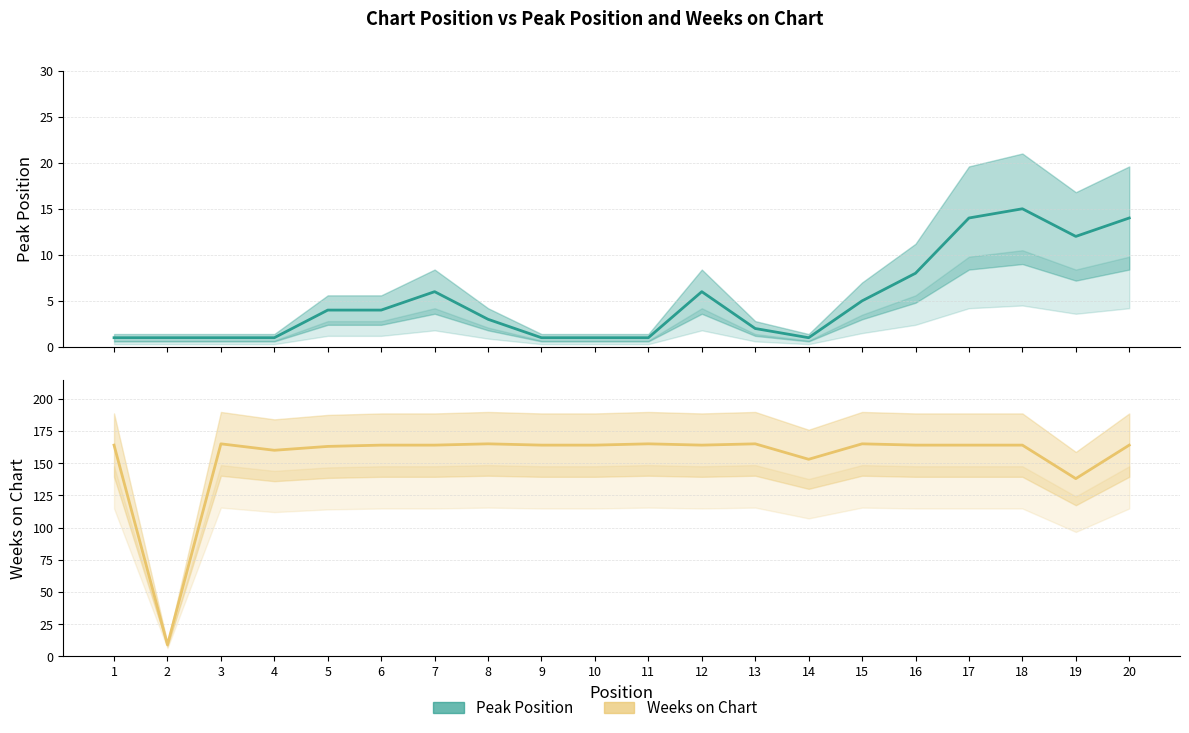

What is the total value across all series at 8?

168